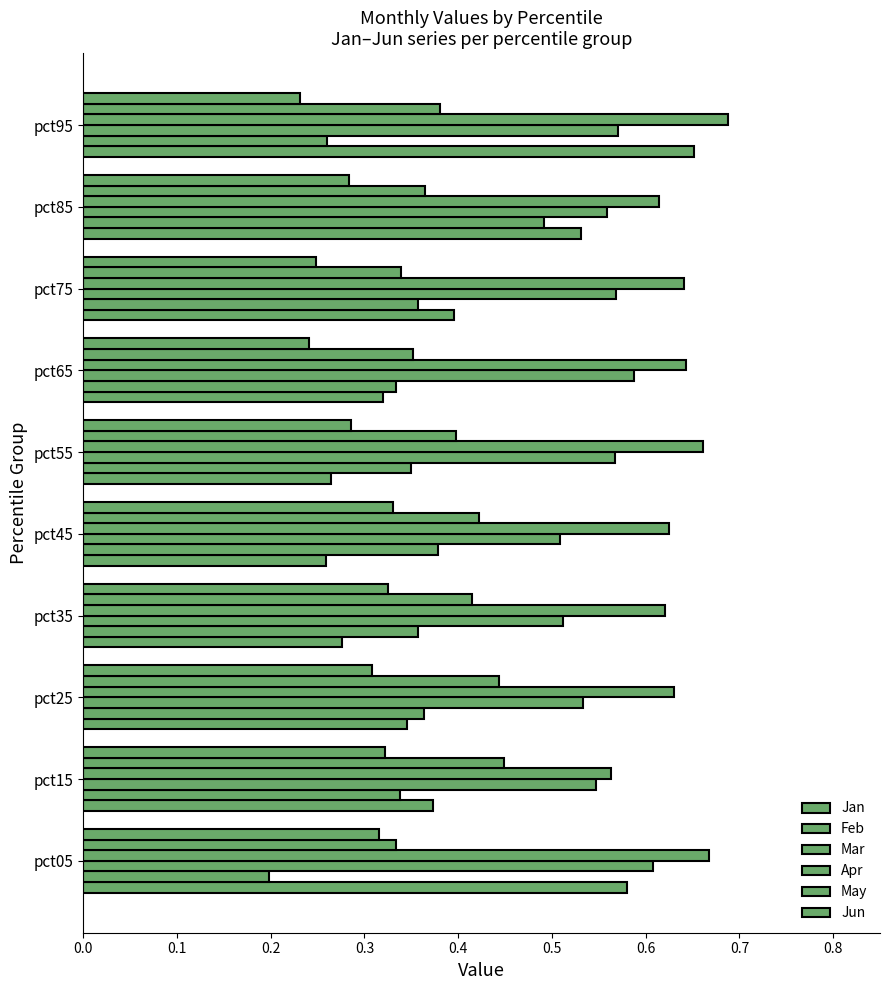

How many distinct data groups are displayed?

6